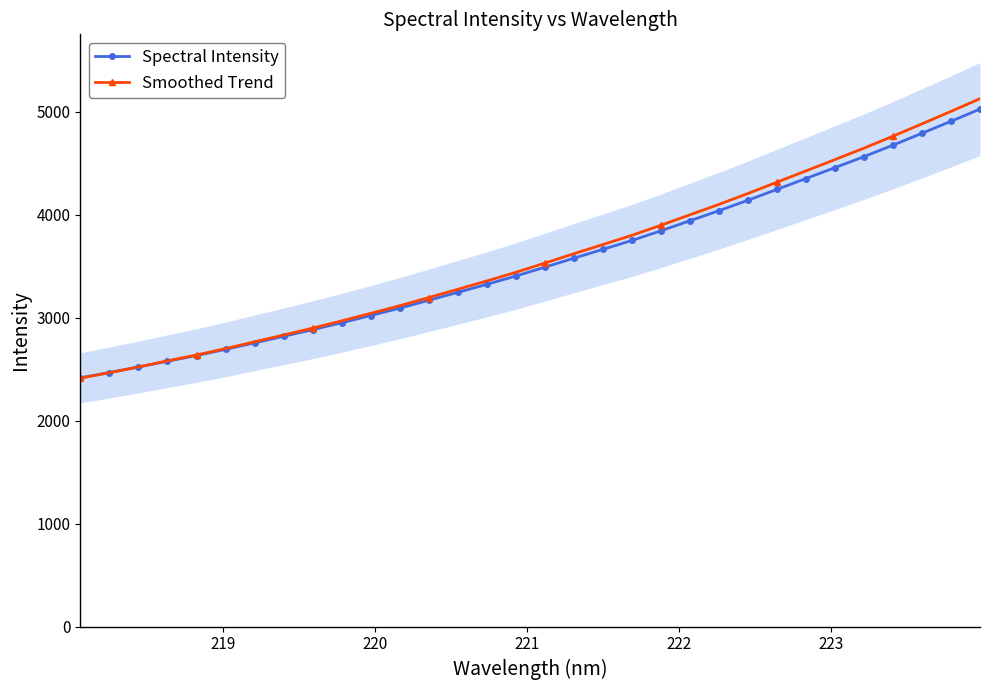

What is the value of the Smoothed Trend point at the 15th from the left?

3357.9